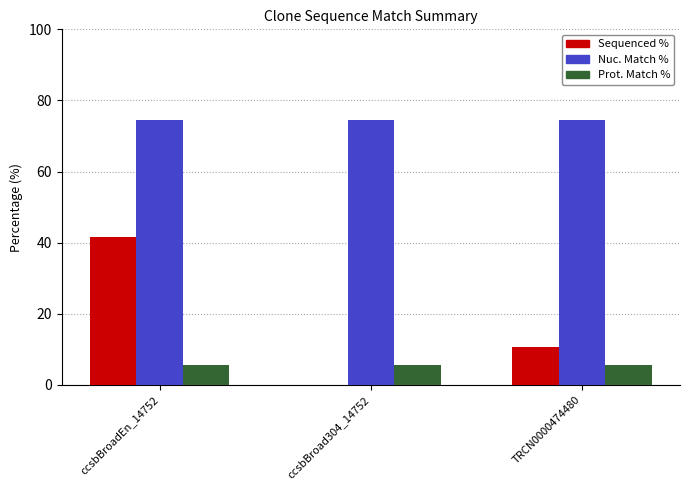

Reading left to right, what are all the values shown in this chart?

Sequenced %: ccsbBroadEn_14752=41.7	ccsbBroad304_14752=0.0	TRCN0000474480=10.6
Nuc. Match %: ccsbBroadEn_14752=74.5	ccsbBroad304_14752=74.5	TRCN0000474480=74.5
Prot. Match %: ccsbBroadEn_14752=5.6	ccsbBroad304_14752=5.6	TRCN0000474480=5.6